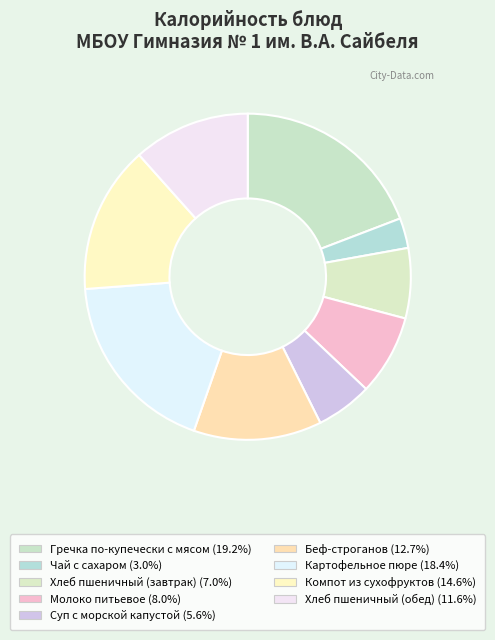

How many slices are in this pie chart?

9